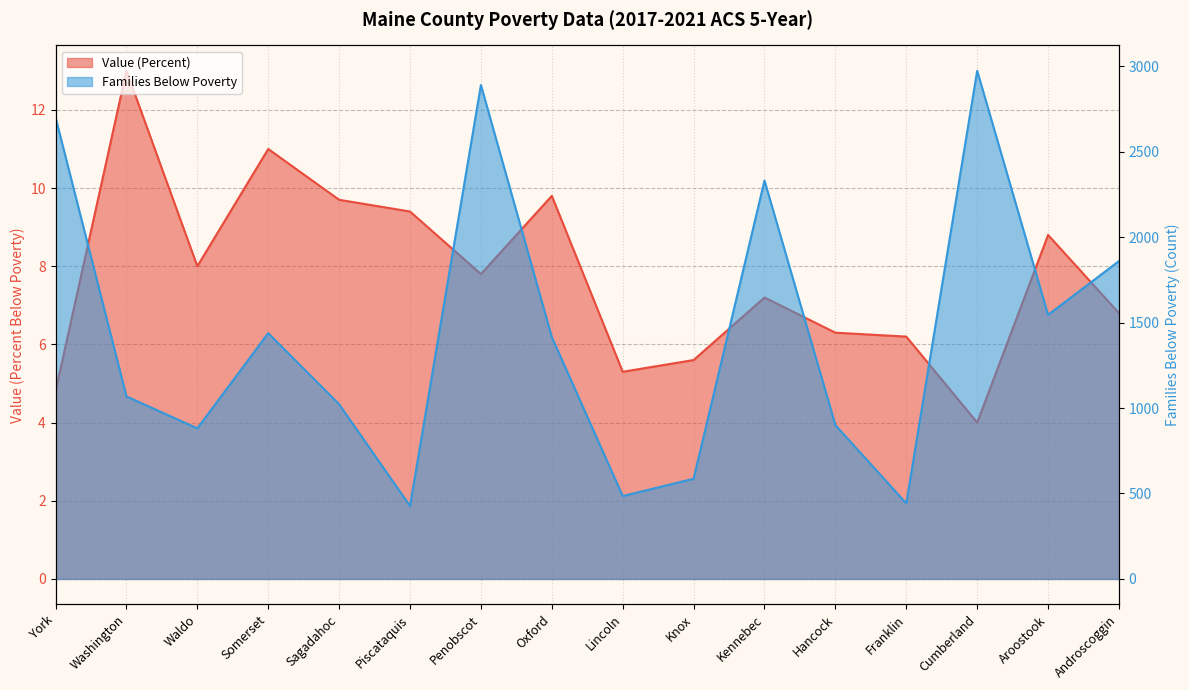

What is the sum of the Families (Below Poverty) values at Waldo and Cumberland?

3854.0